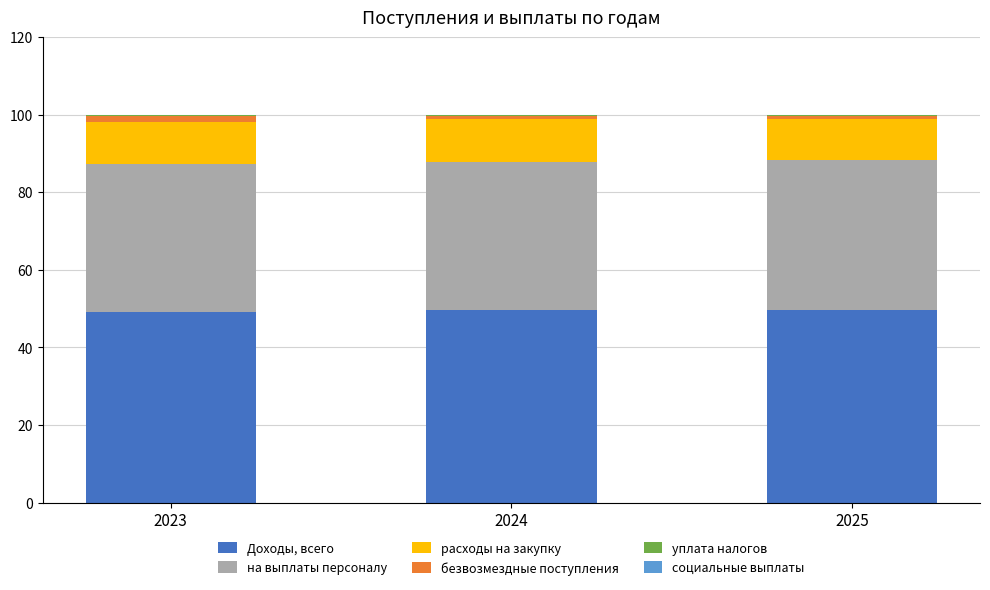

True or false: Доходы, всего has a value of 49.6 at 2024.

True